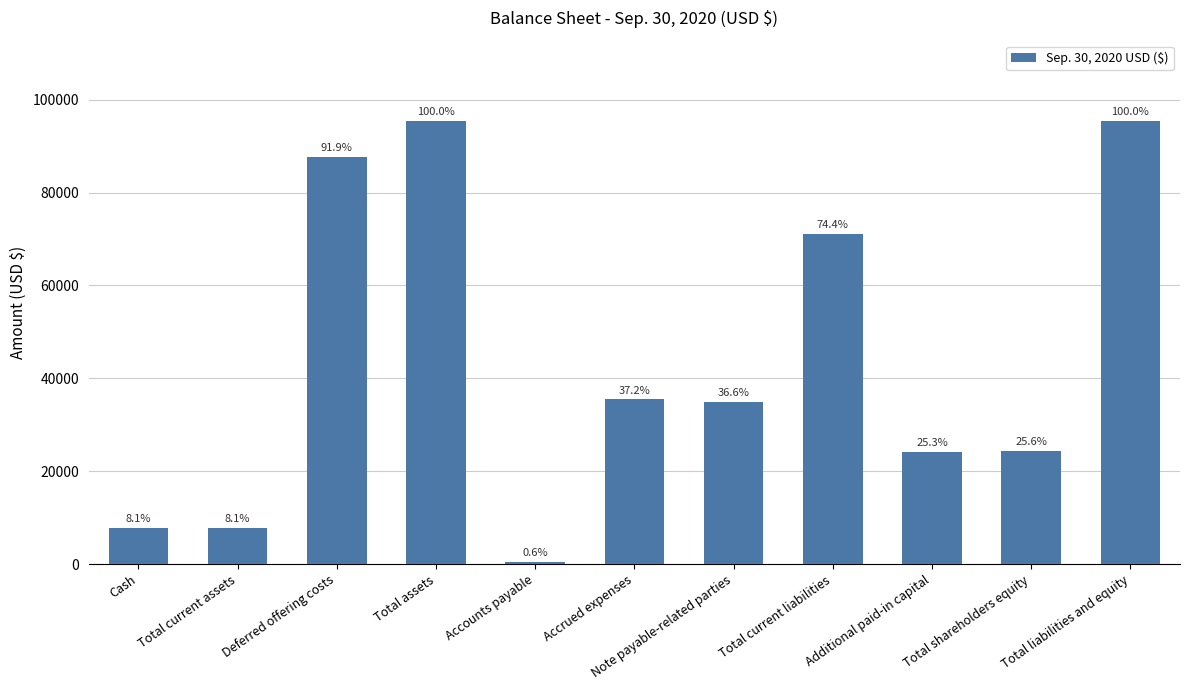

The value at Note payable-related parties is 35000. True or false?

True